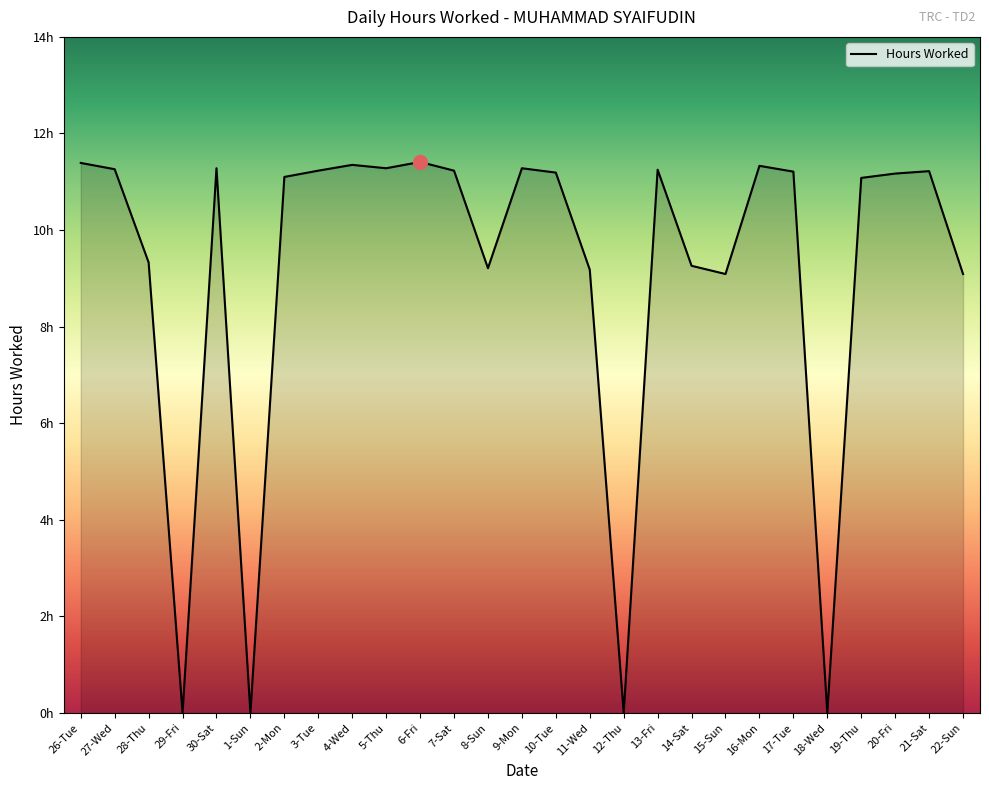

Where does the data first go above 11?

26-Tue